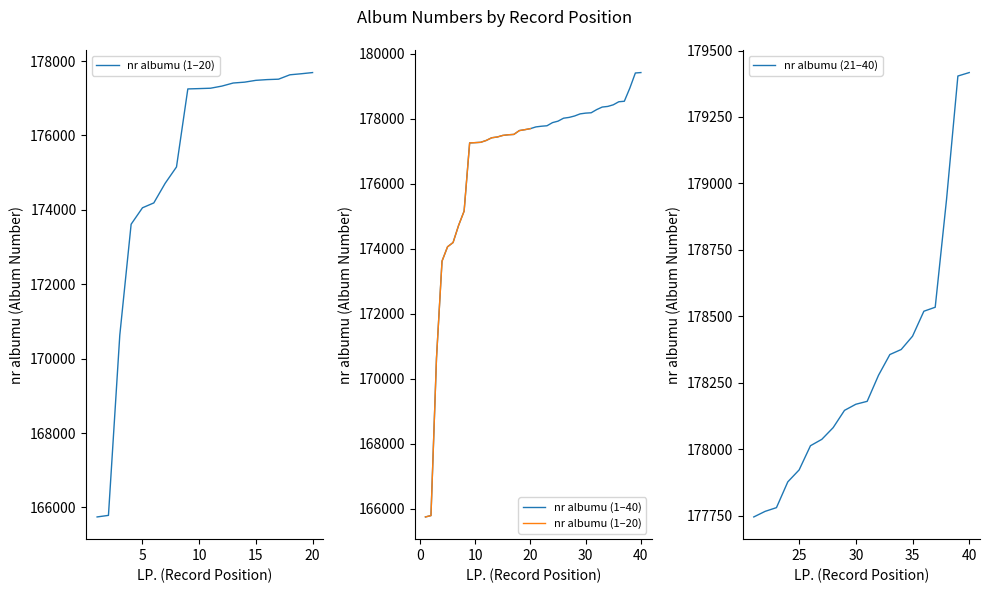

At which category does the chart reach its peak across all series?

40